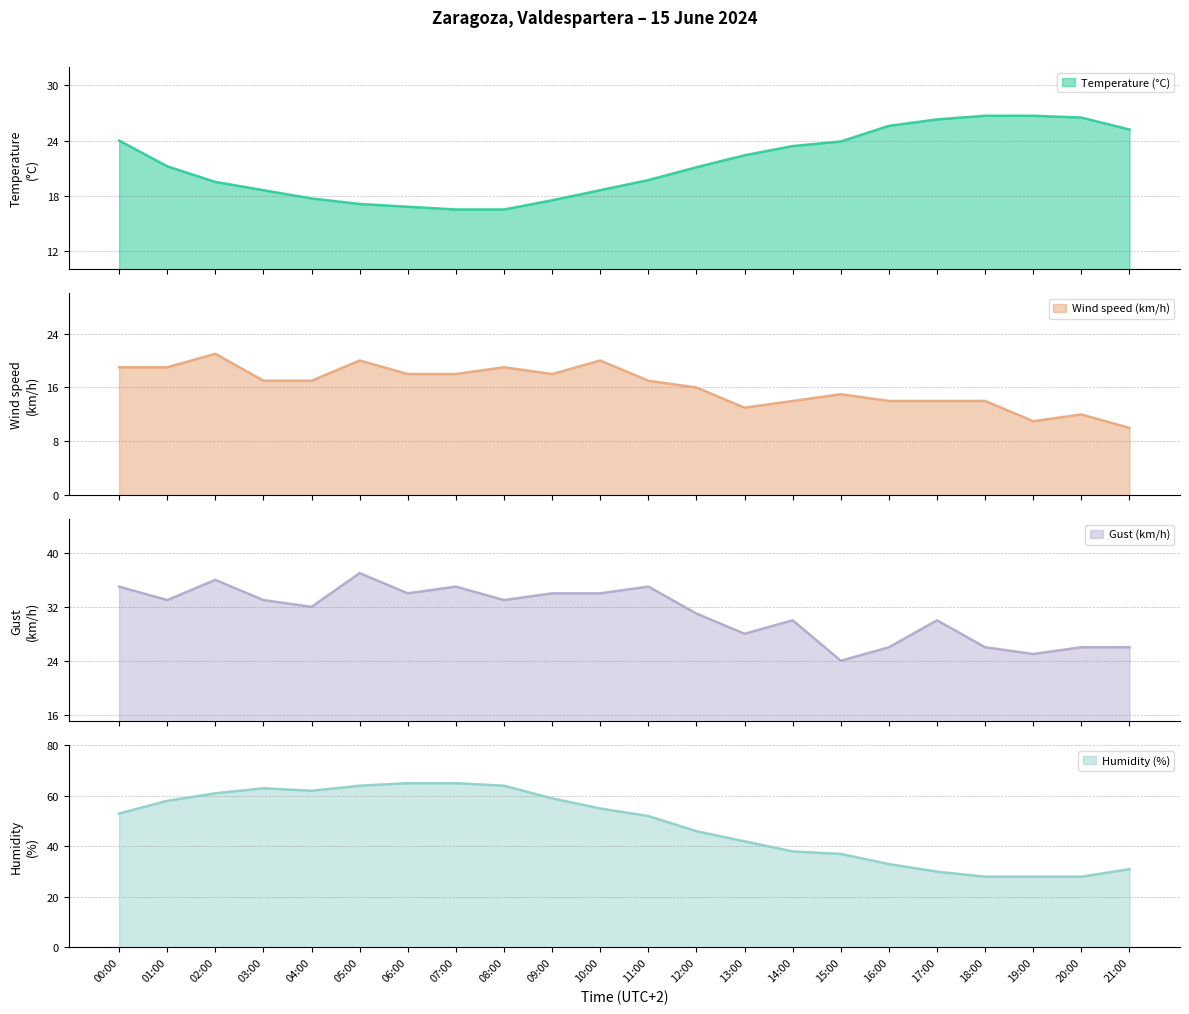

True or false: Wind speed (km/h) has more than 2 points higher than both neighbors.

True